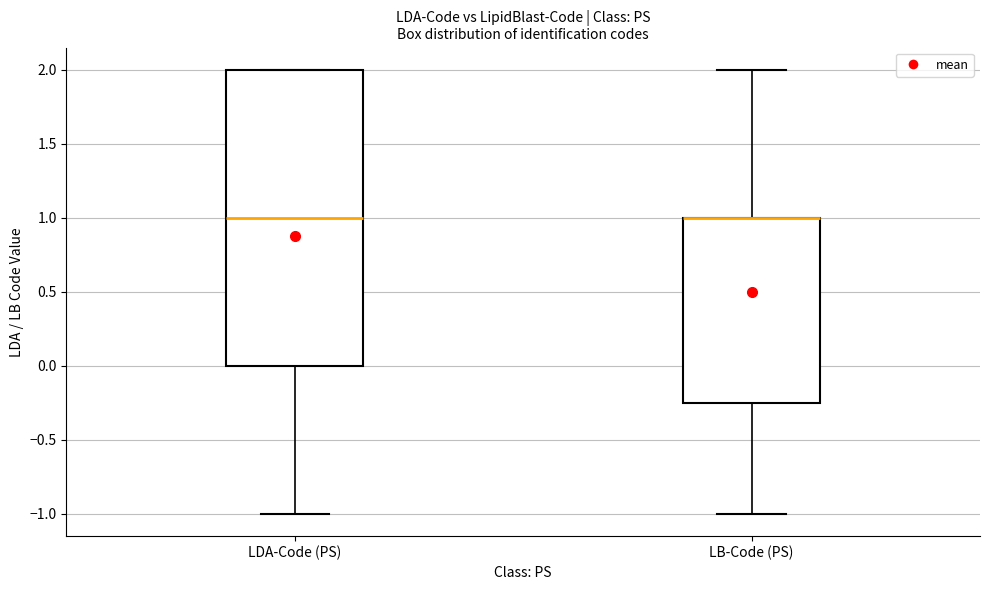

Reading left to right, transcribe this box plot: for each box, give where its median line is, the range the box spans, and where its two whiskers end, as read against the y-axis. The values are not printed on the chart, so give them approximately, as read against the axis.

LDA-Code (PS): median 1.00, box 0.00 to 2.00, whiskers -1.00 to 2.00
LB-Code (PS): median 1.00 (drawn on the box's upper edge), box -0.25 to 1.00, whiskers -1.00 to 2.00